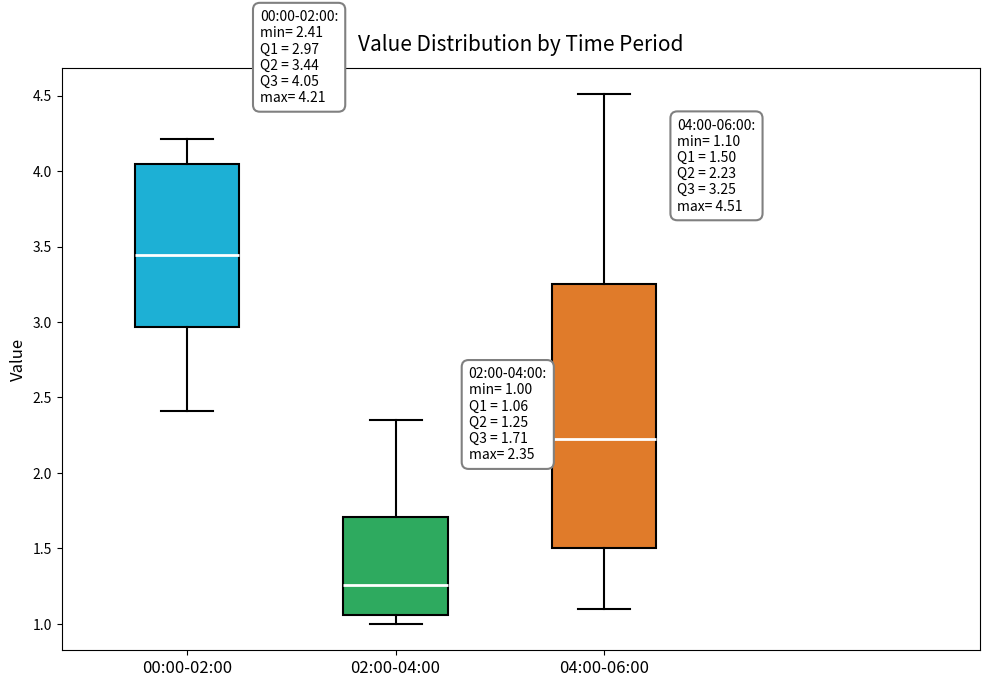

Which box has the lowest median line?

02:00-04:00